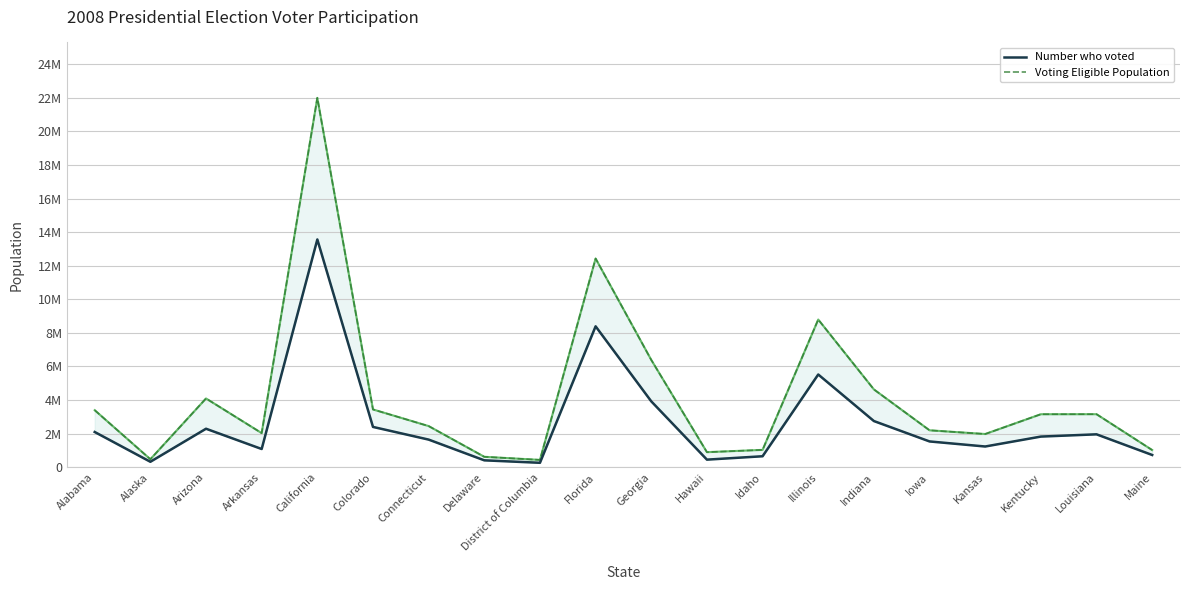

At which label does Voting Eligible Population reach its peak?

California